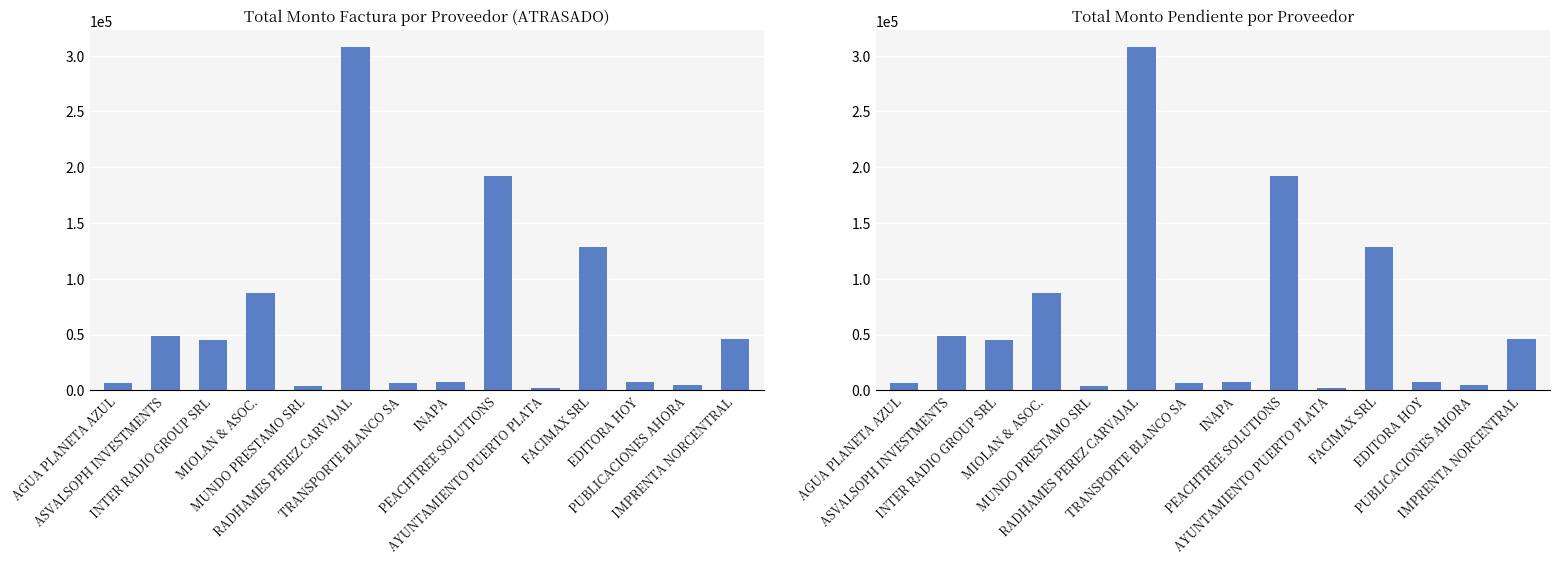

Which category has the highest value in the Monto Factura series?

RADHAMES PEREZ CARVAJAL